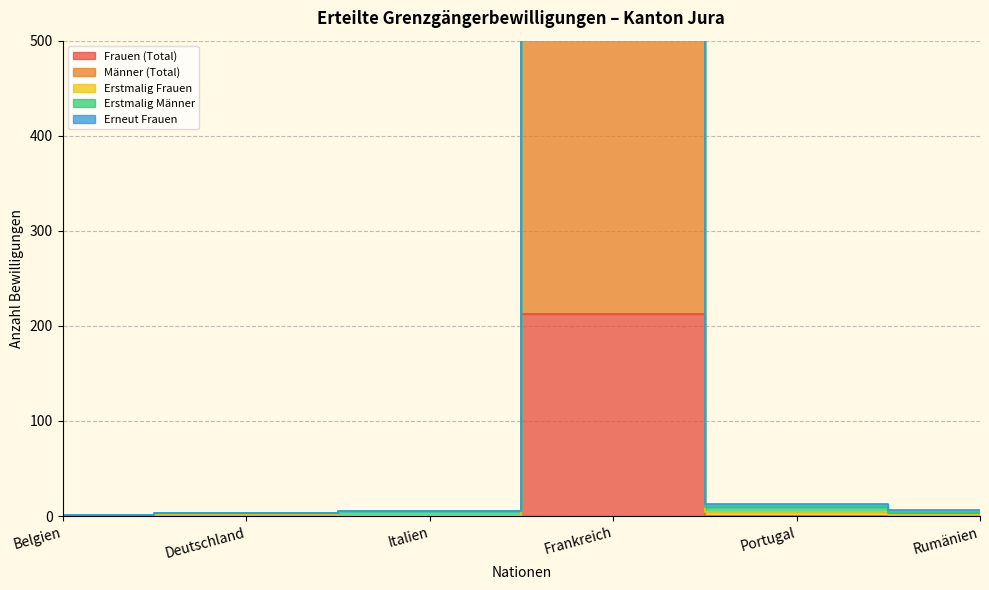

At which category does Erneut Frauen reach its first local valley?

Italien